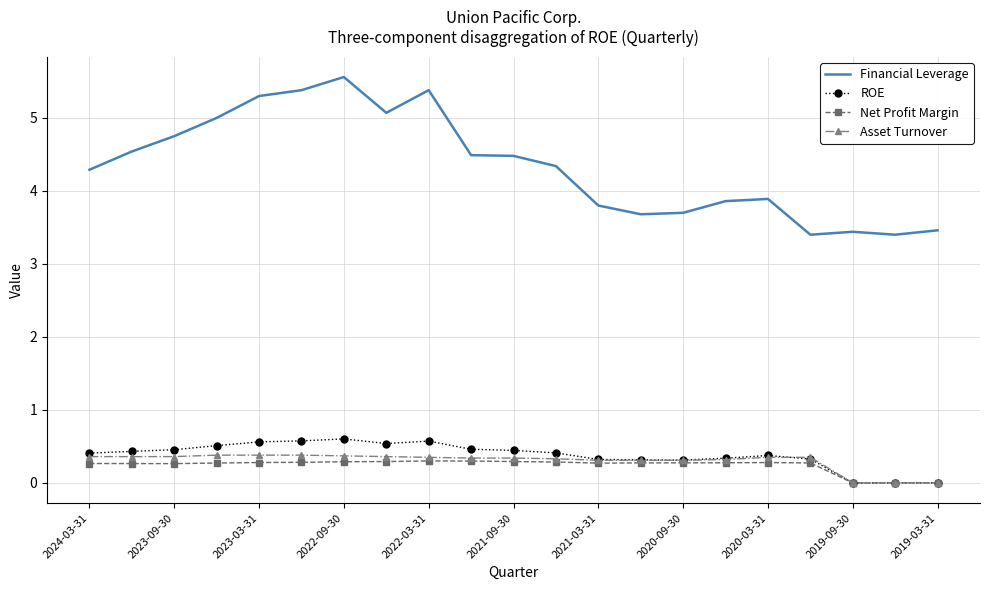

What is the maximum value for Asset Turnover?

0.4